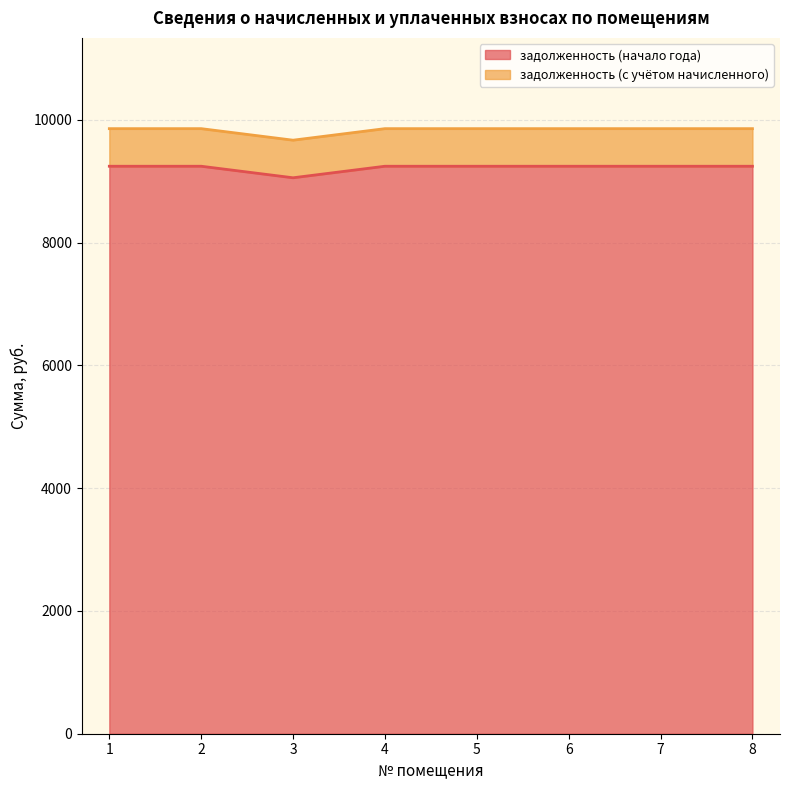

Is it true that задолженность (начало года) equals 9244.8 at 6?

True